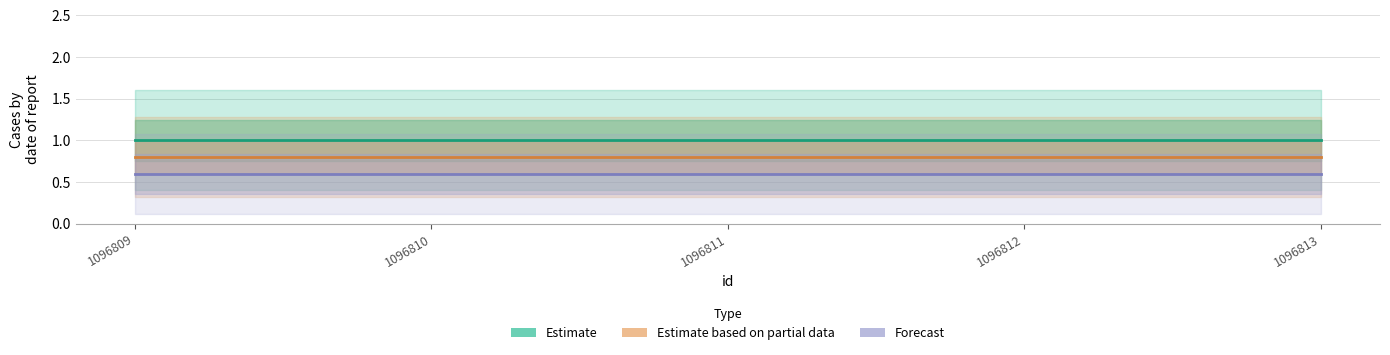

True or false: Forecast and Estimate based on partial data cross at least once.

False